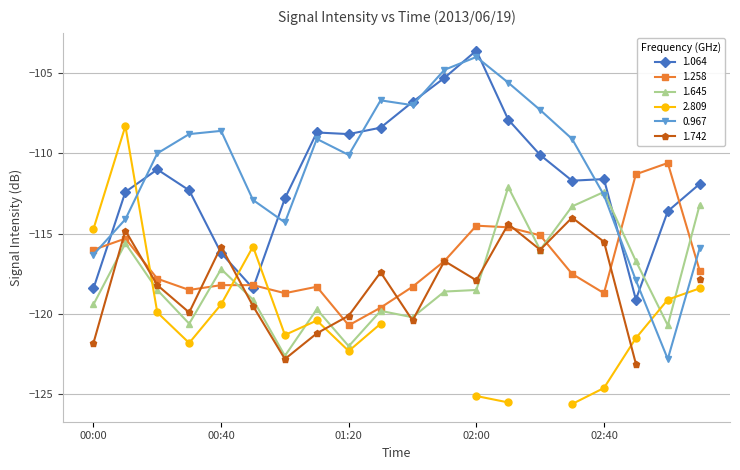

Which series has the largest total across all categories?

0.967